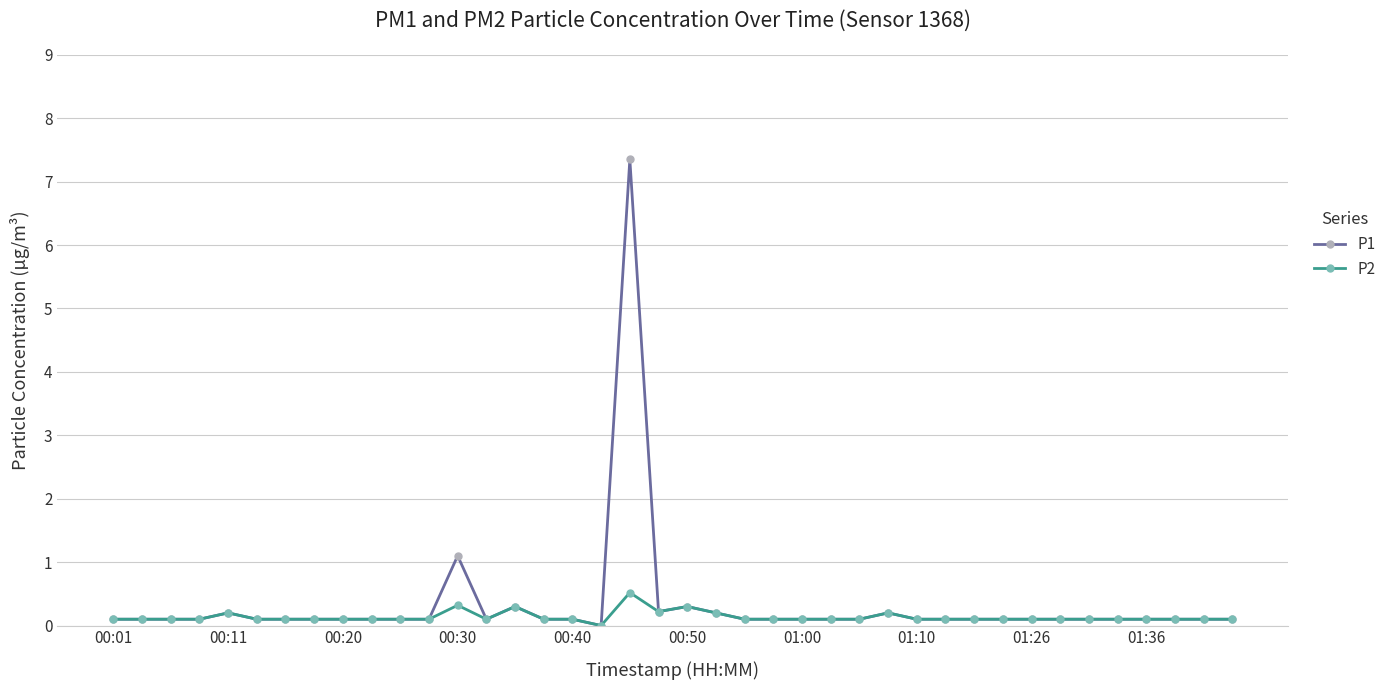

Which series has the largest range (max minus min)?

P1